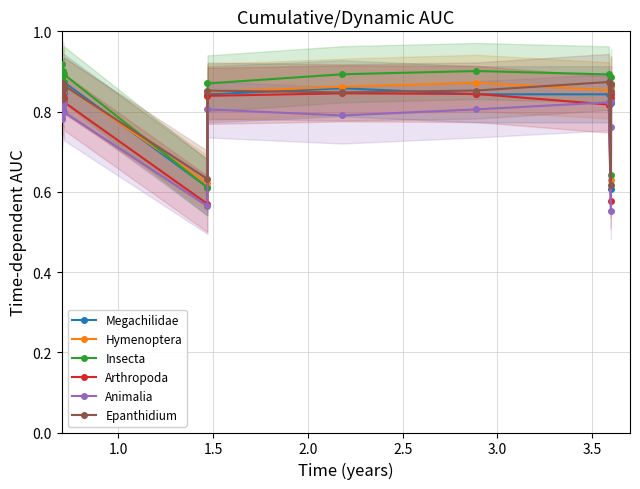

How many Epanthidium values are between 0 and 1?

15